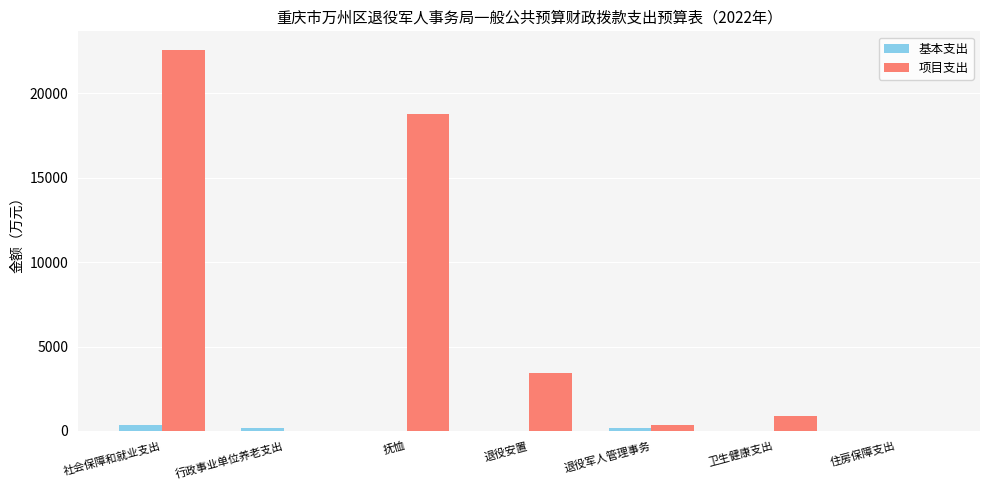

How many groups of bars are there?

7